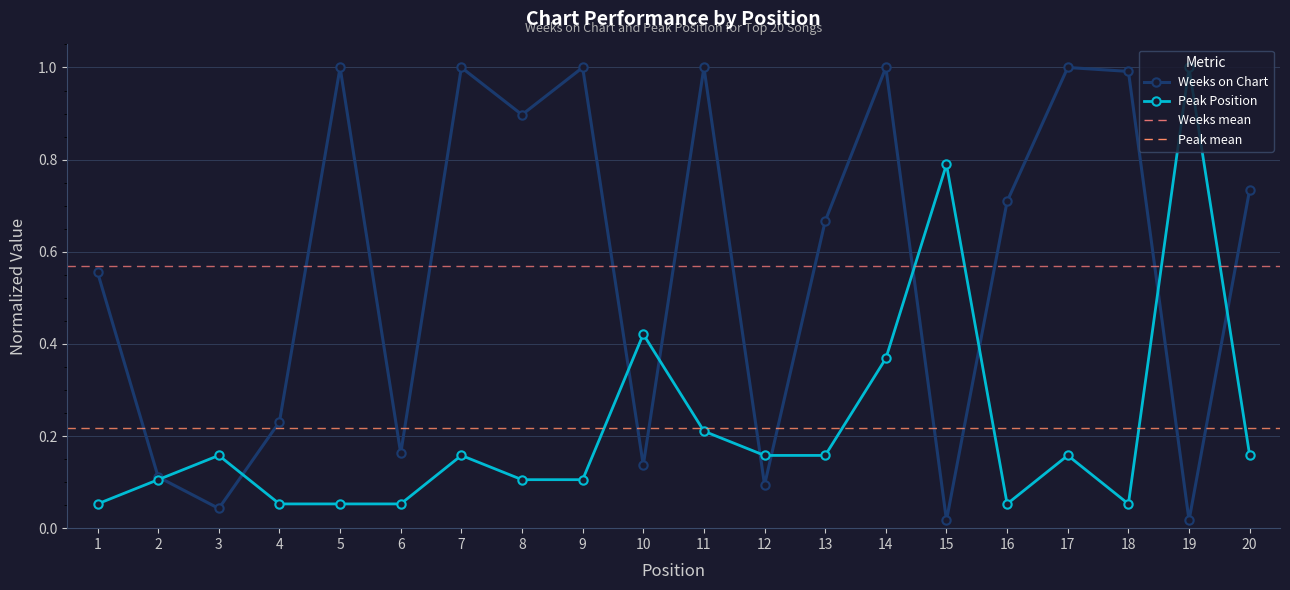

List the series in order of their overall mean, lowest first.

Peak Position, Weeks on Chart